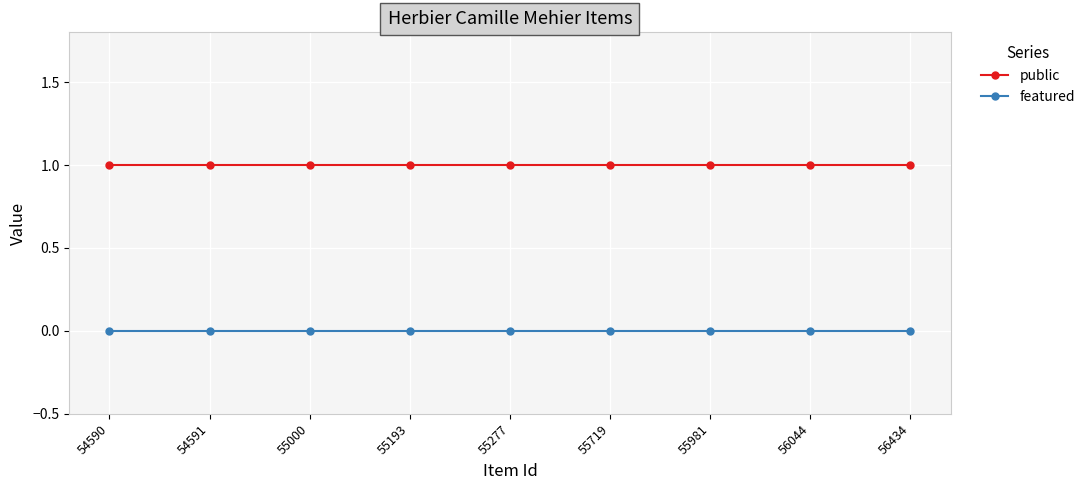

The public series shows 0 at 54591. True or false?

False